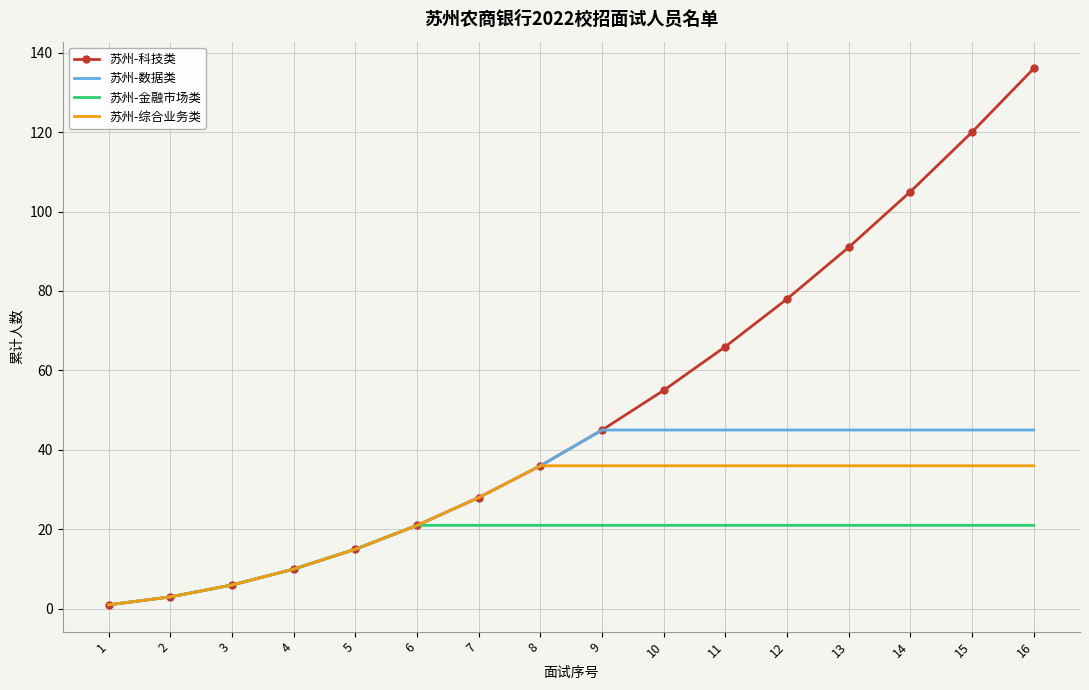

Rank the series at 11 from lowest to highest value.

苏州-金融市场类, 苏州-综合业务类, 苏州-数据类, 苏州-科技类